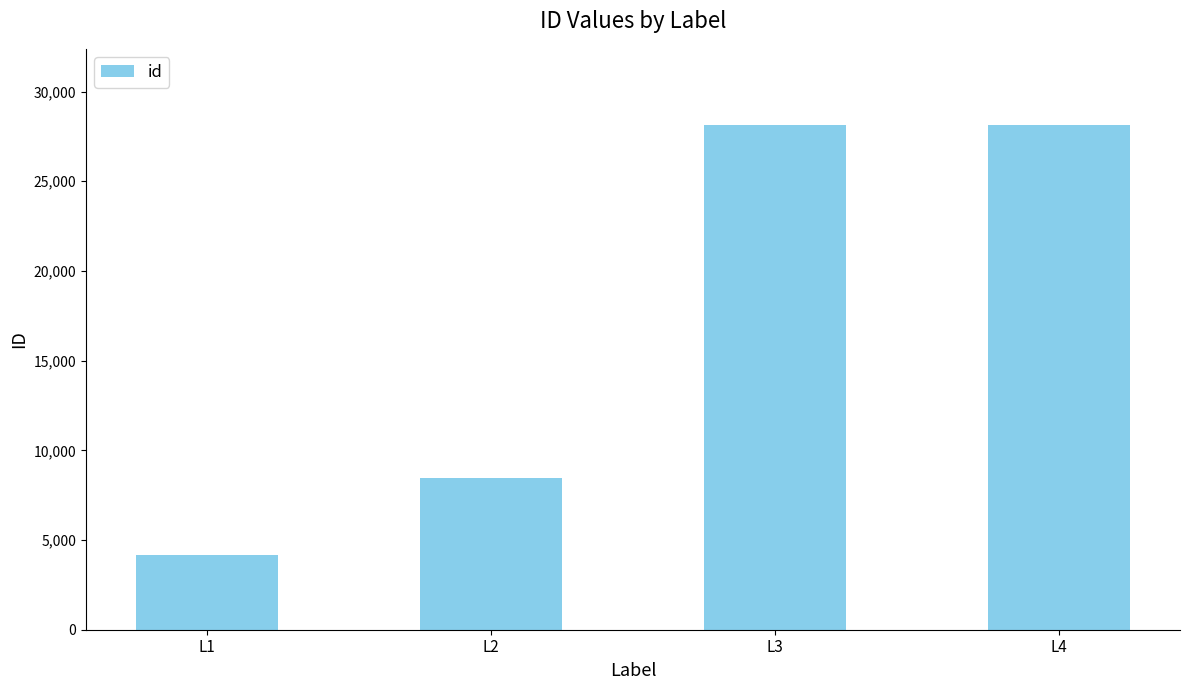

The value at L4 is 19128. True or false?

False